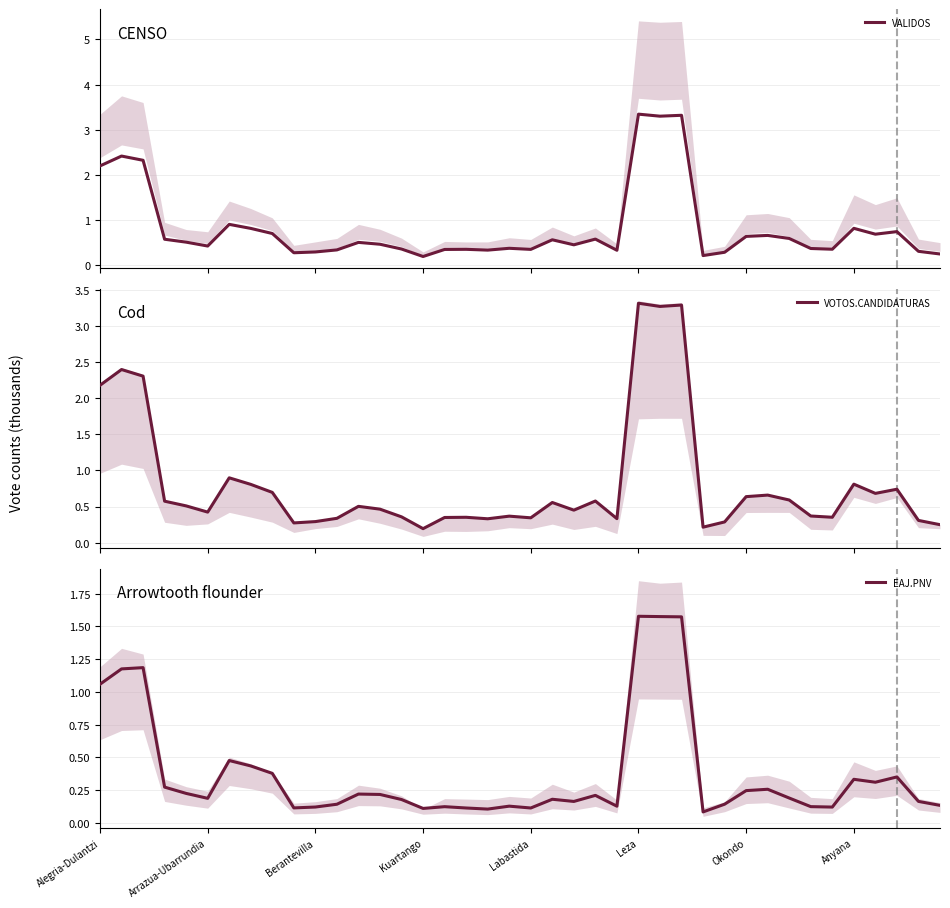

What is the maximum value for VALIDOS?

3.3